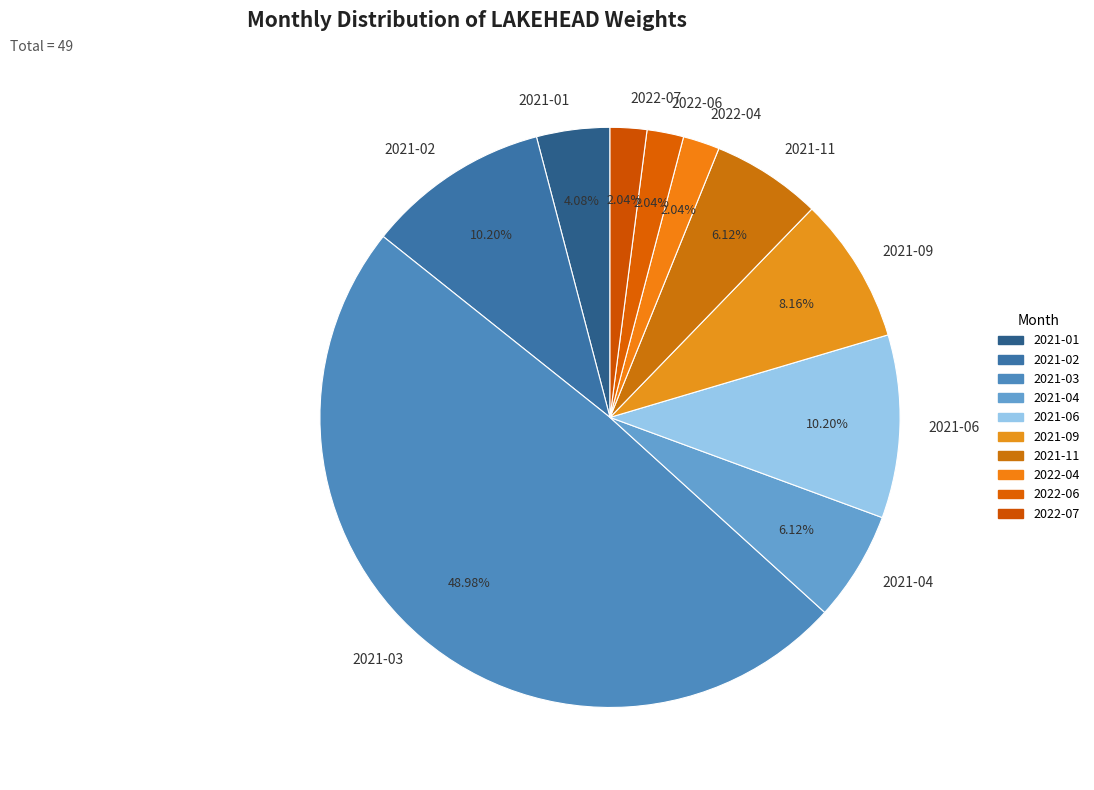

To the nearest percent, what is the difference between the largest and smallest slice percentages?

47%